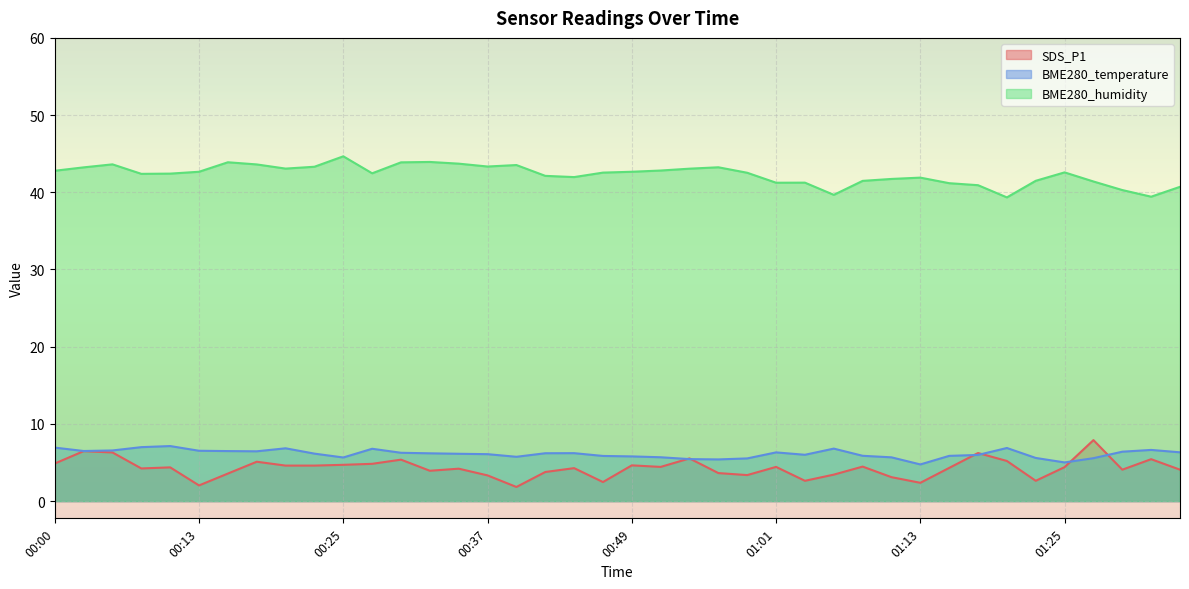

How many lines are shown in the chart?

3